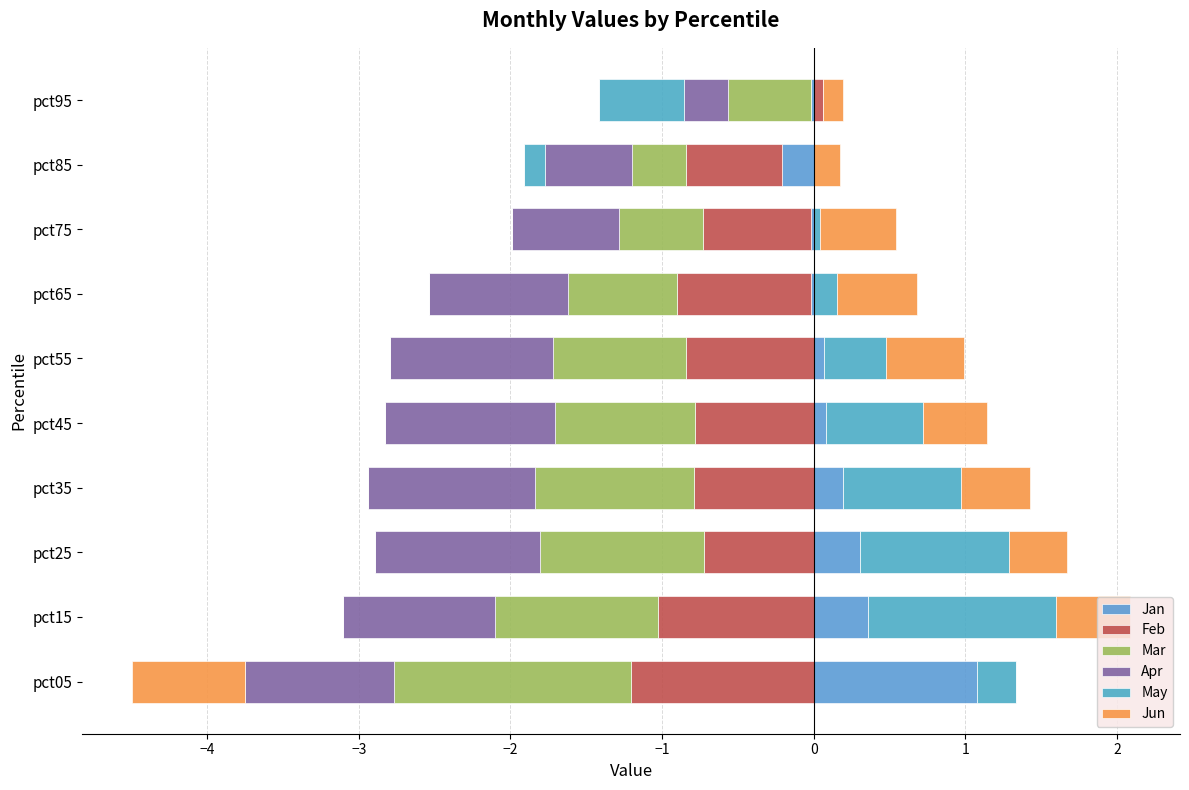

Between −1 and 0, which series saw the biggest shift?

May